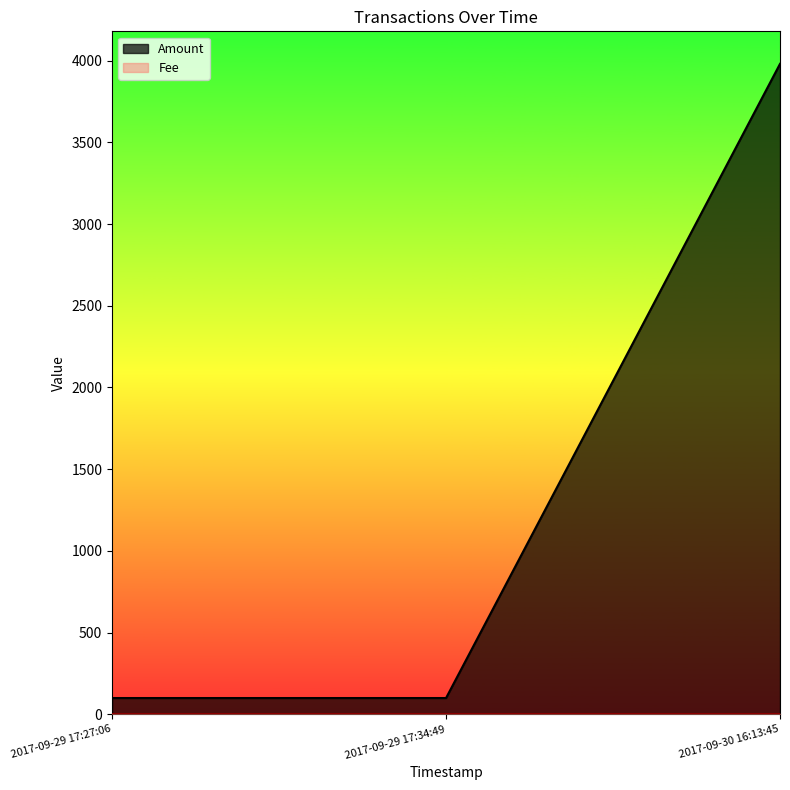

Rank the categories by value from highest to lowest.

2017-09-30 16:13:45, 2017-09-29 17:27:06, 2017-09-29 17:34:49